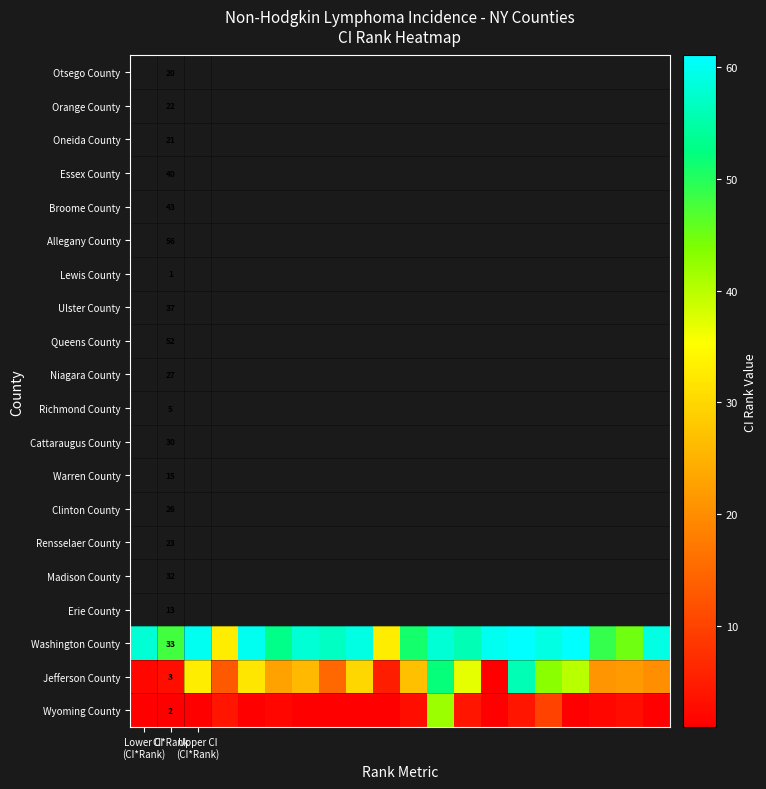

The Washington County series shows 101 at Lower CI (CI*Rank). True or false?

False